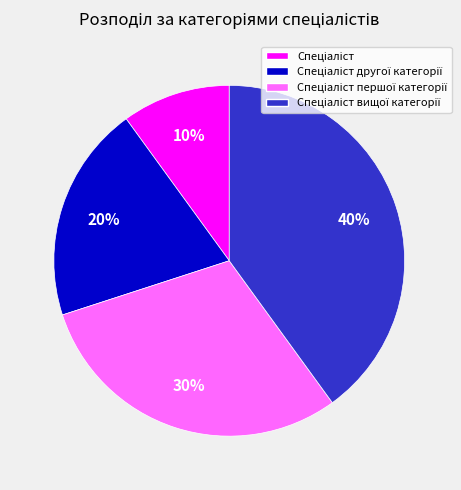

Does any single category account for the majority?

No